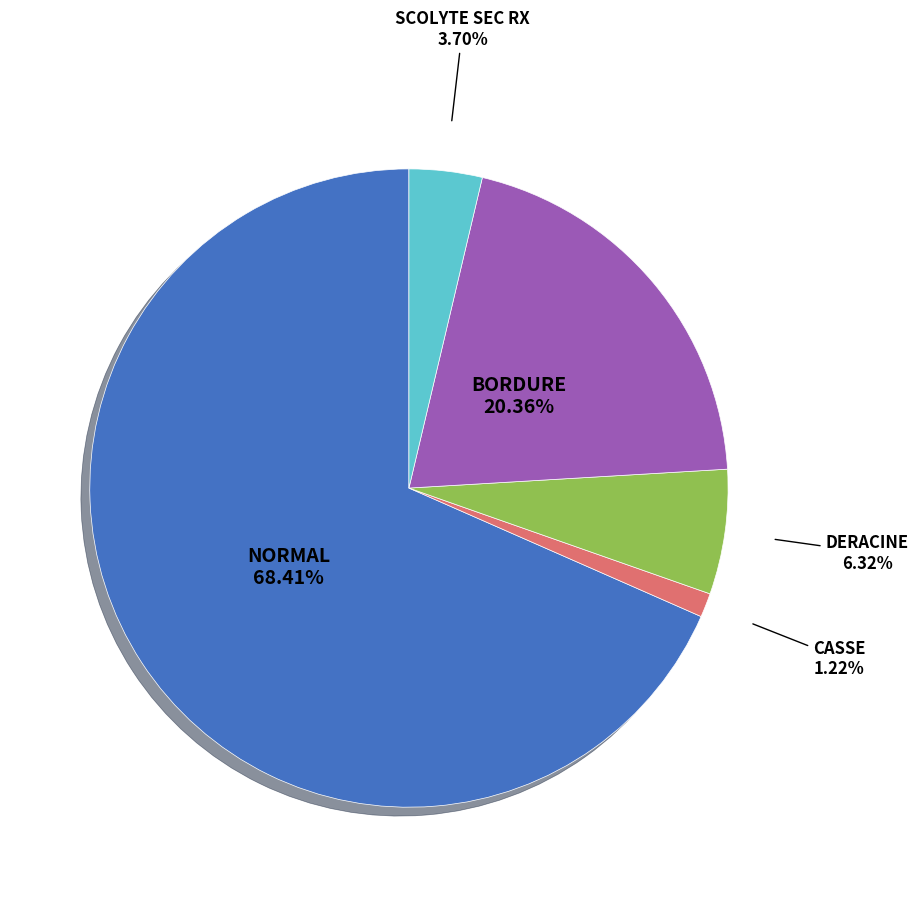

Which slice represents more than half of the pie?

NORMAL